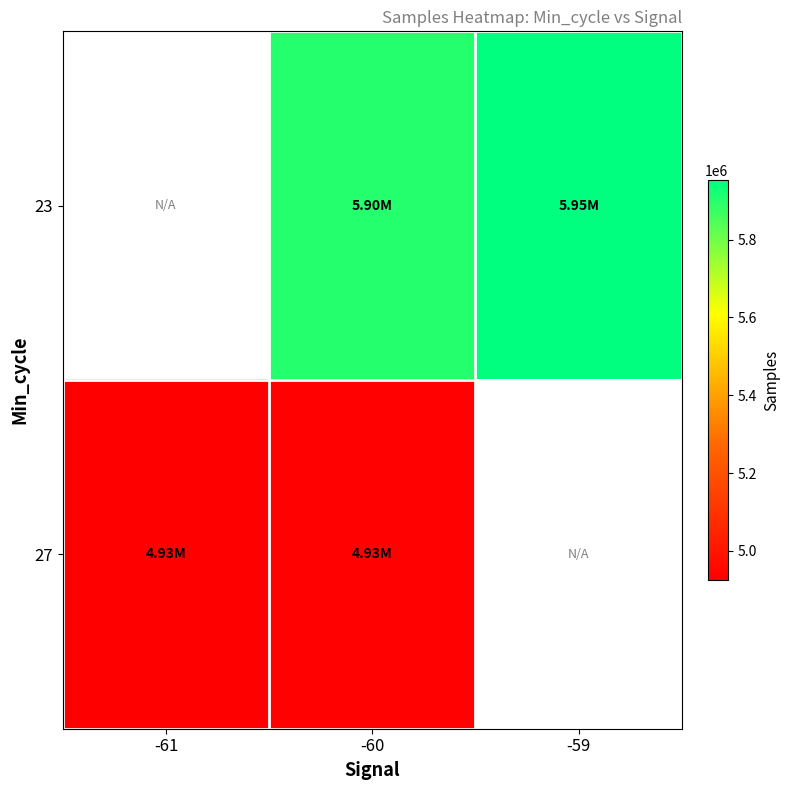

At which category is the sum across all series the highest?

-60